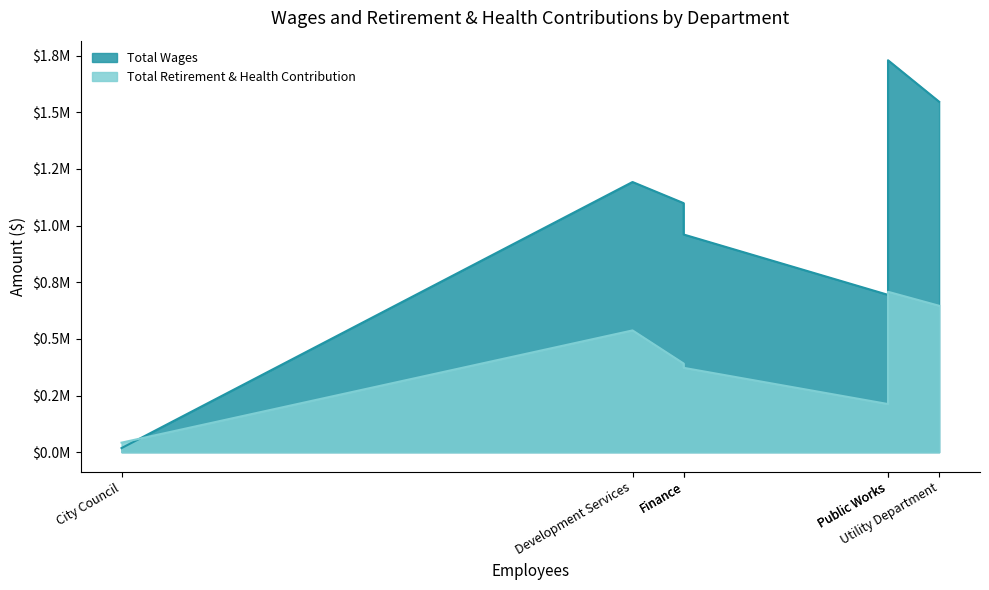

At which label is Total Retirement & Health Contribution closest to 374998?

Finance